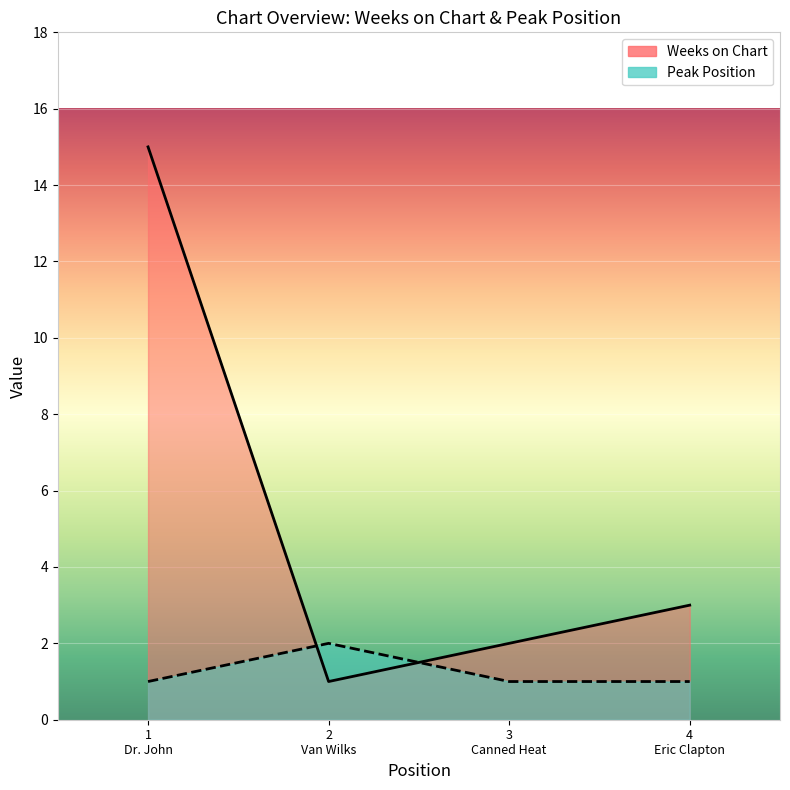

True or false: Weeks on Chart has more than 2 points higher than both neighbors.

False